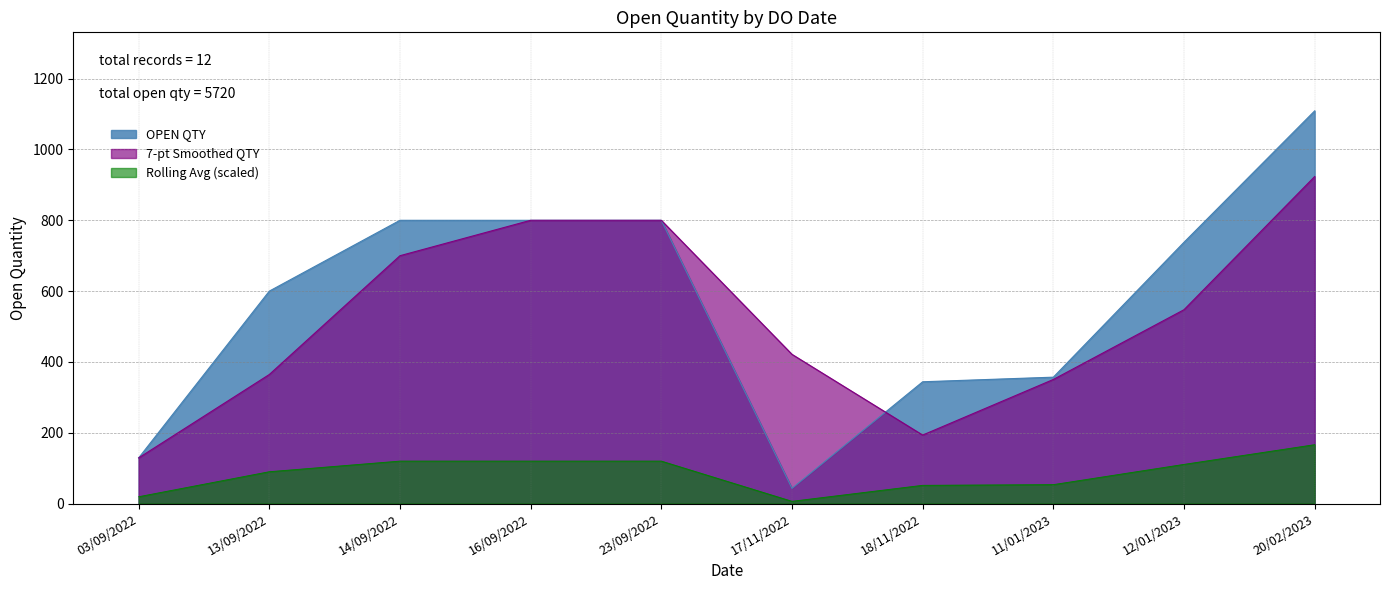

What is the spread (max minus min) of values at 18/11/2022?

292.4